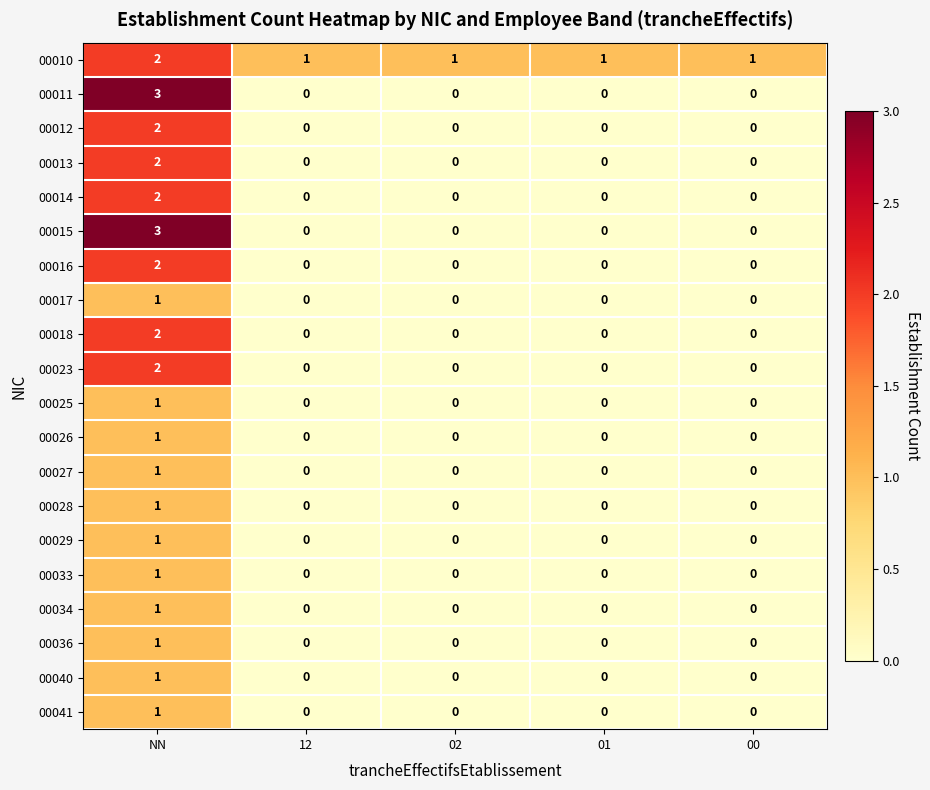

Count the 00041 values in the range 0 to 1.

5